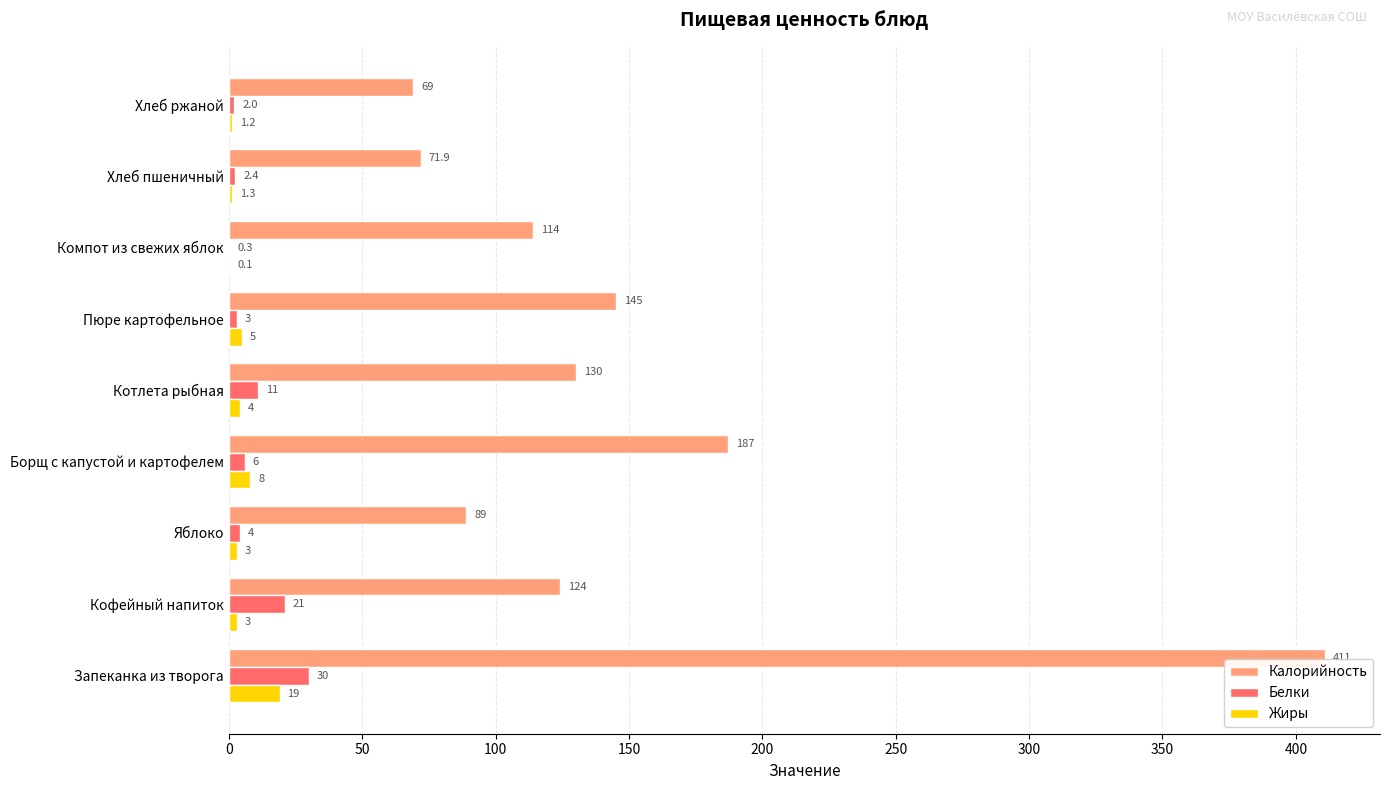

Which series has the largest total across all categories?

Калорийность